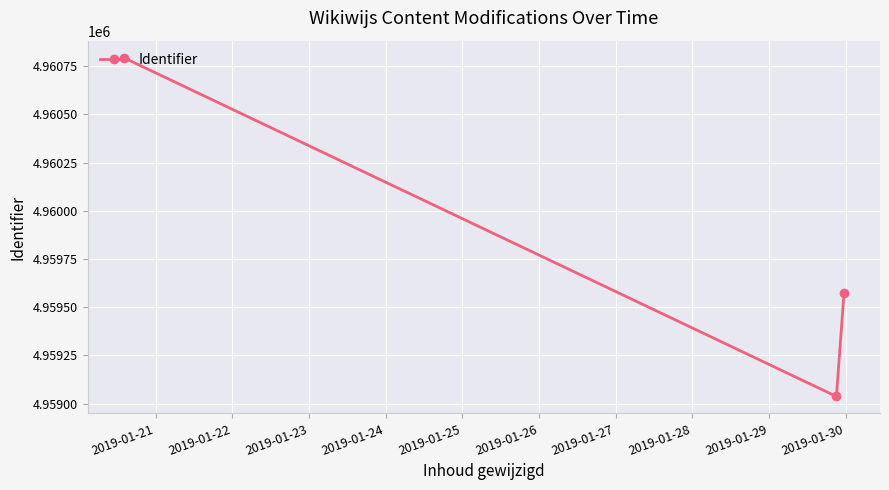

What is the difference between the maximum and minimum values?

1758